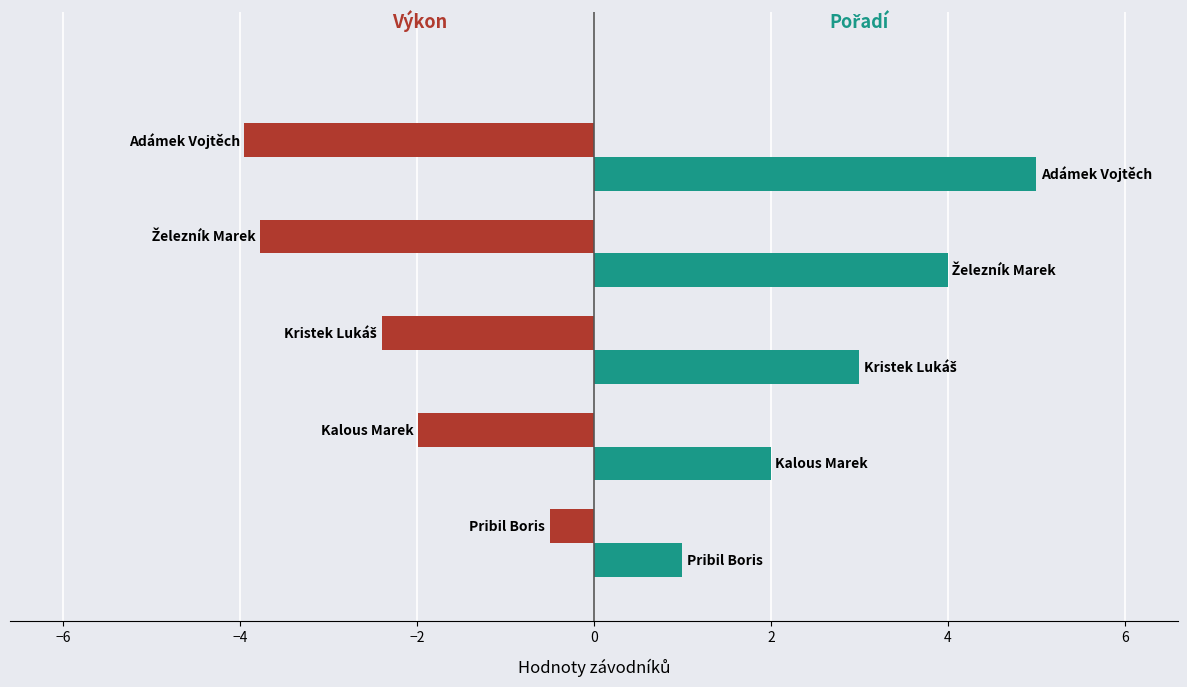

What is the greatest value displayed?

5.0